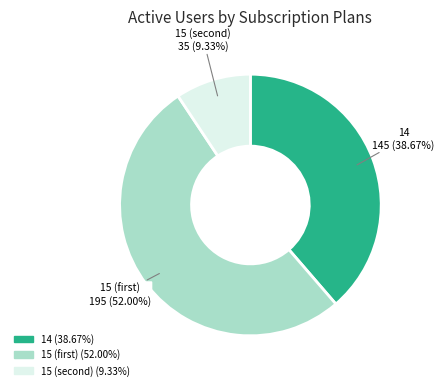

Count the number of slices in the pie.

3